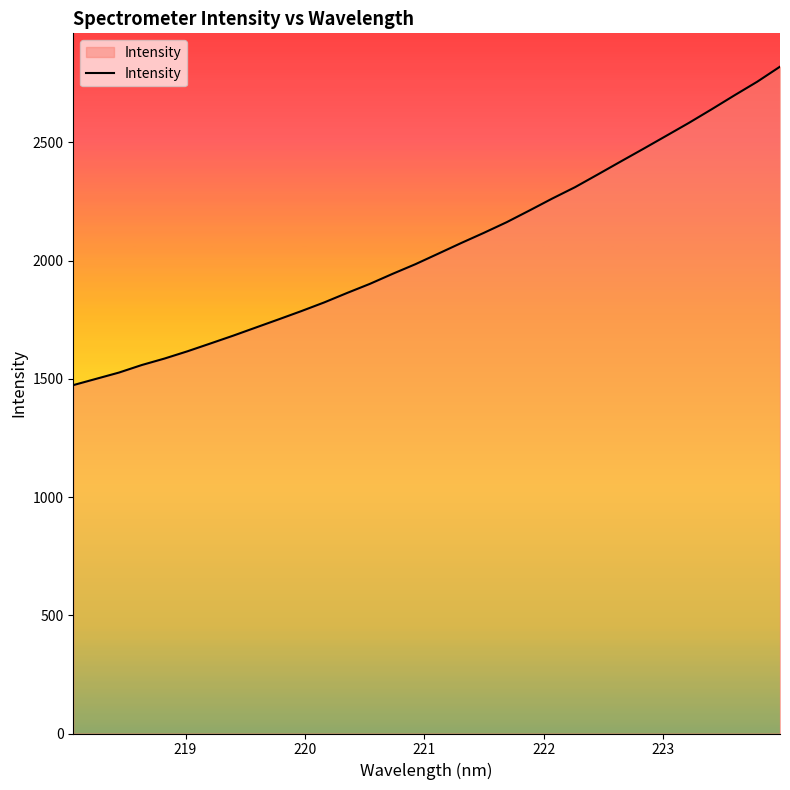

What is the maximum value shown in the chart?

2820.2